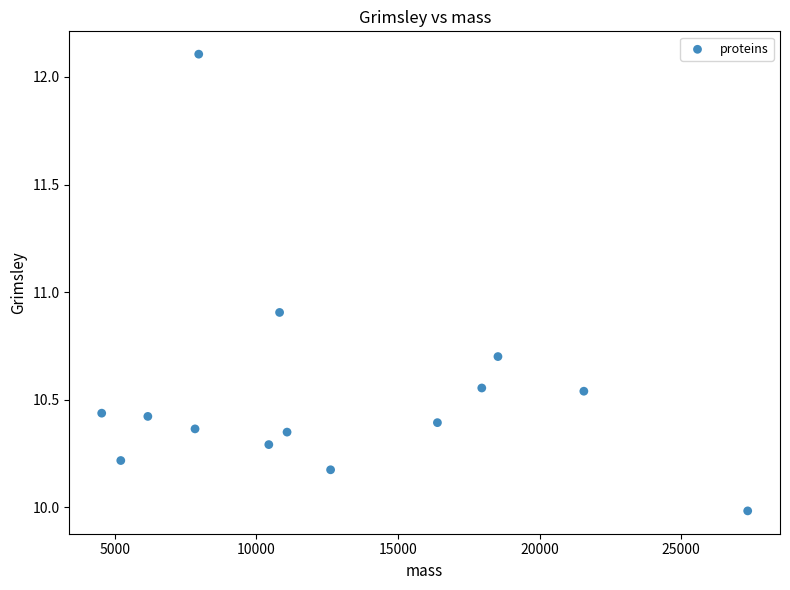

What Y value in the scatter plot is closest to 11?

10.9